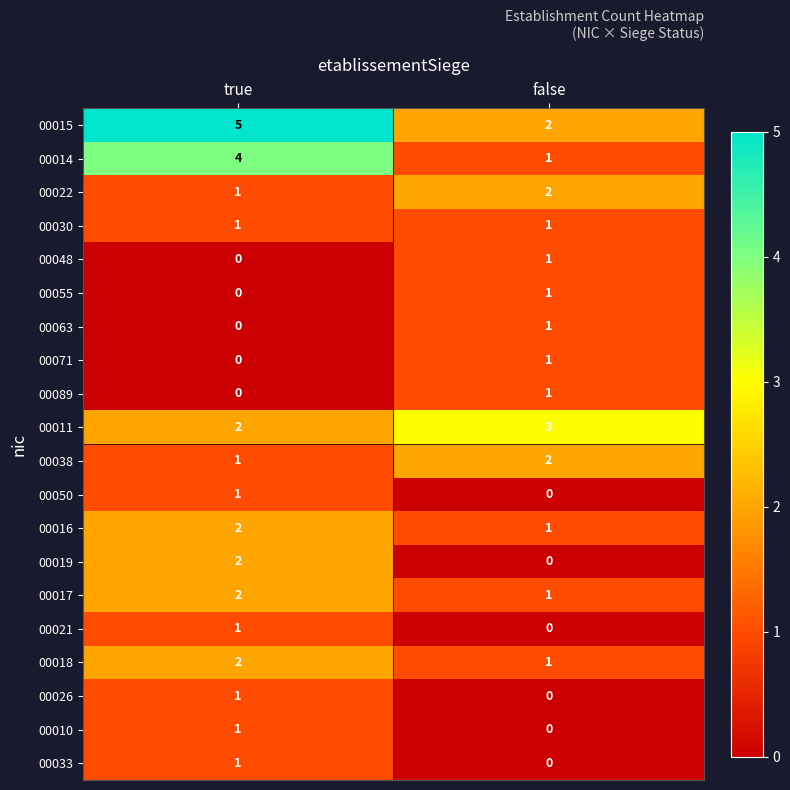

At which category does the chart reach its peak across all series?

true